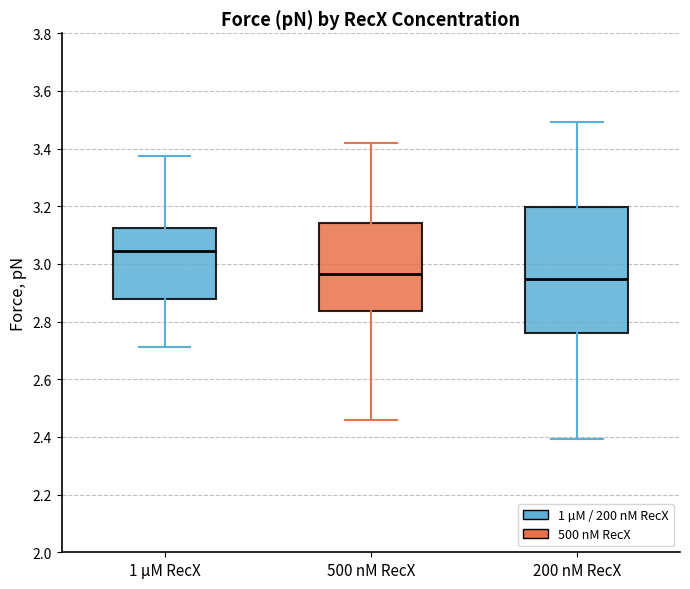

Reading left to right, read every box against the y-axis: the position of its median line, the range the box covers, and the ends of its whiskers. The values are not printed on the chart, so give them approximately, as read against the axis.

1 µM RecX: median 3.04, box 2.88 to 3.12, whiskers 2.72 to 3.38
500 nM RecX: median 2.96, box 2.84 to 3.14, whiskers 2.46 to 3.42
200 nM RecX: median 2.94, box 2.76 to 3.20, whiskers 2.40 to 3.50